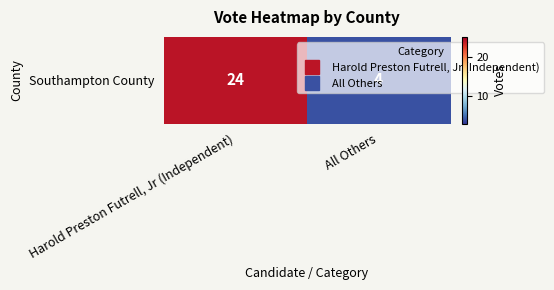

Which label corresponds to the largest value in the chart?

Harold Preston Futrell, Jr (Independent)